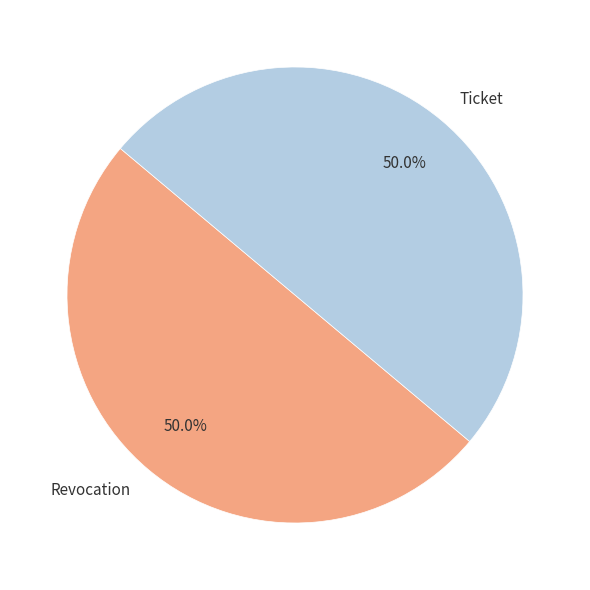

Combined, what portion of the pie is Revocation and Ticket?

100.0%